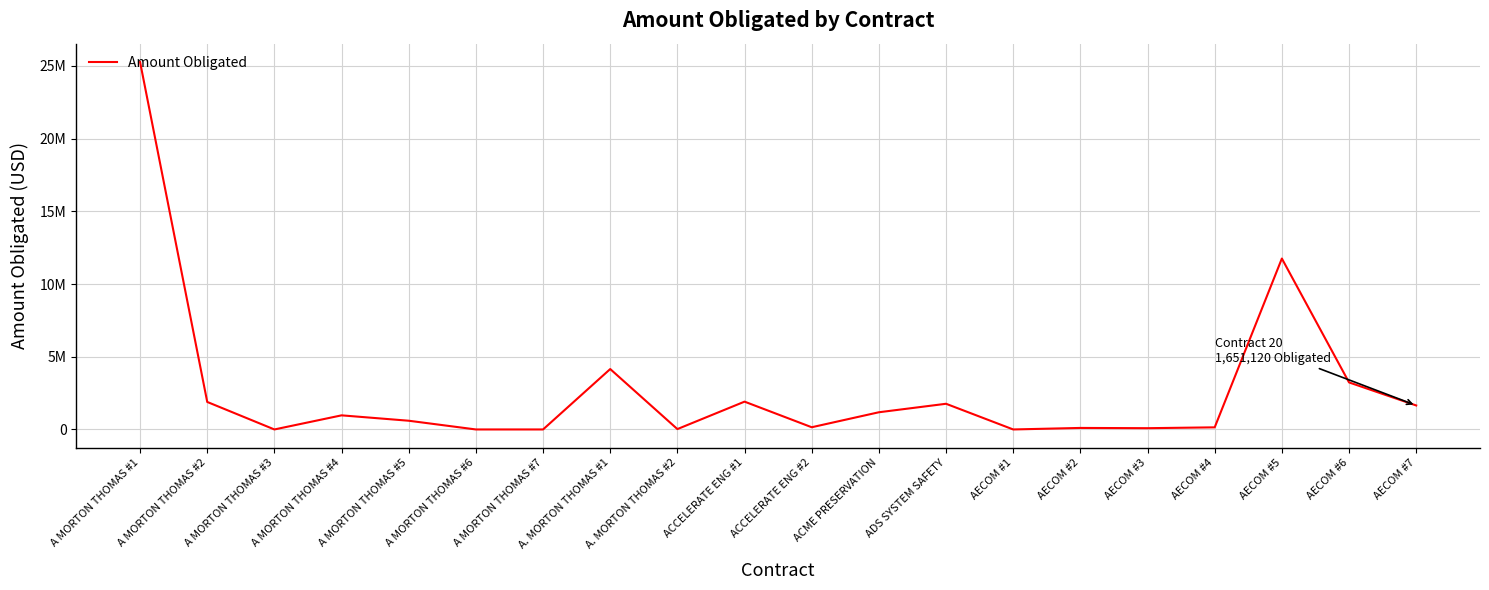

Is this an area chart (filled region under the line)?

No